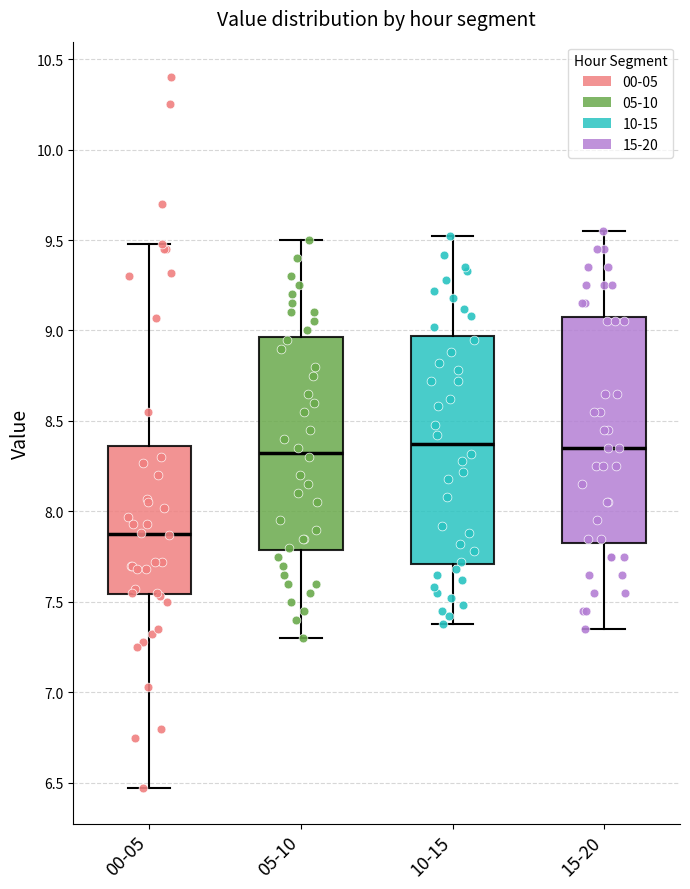

Where does the lower whisker of the box for 10-15 end on the y-axis? The values are not printed on the chart, so give them approximately, as read against the axis.

7.40